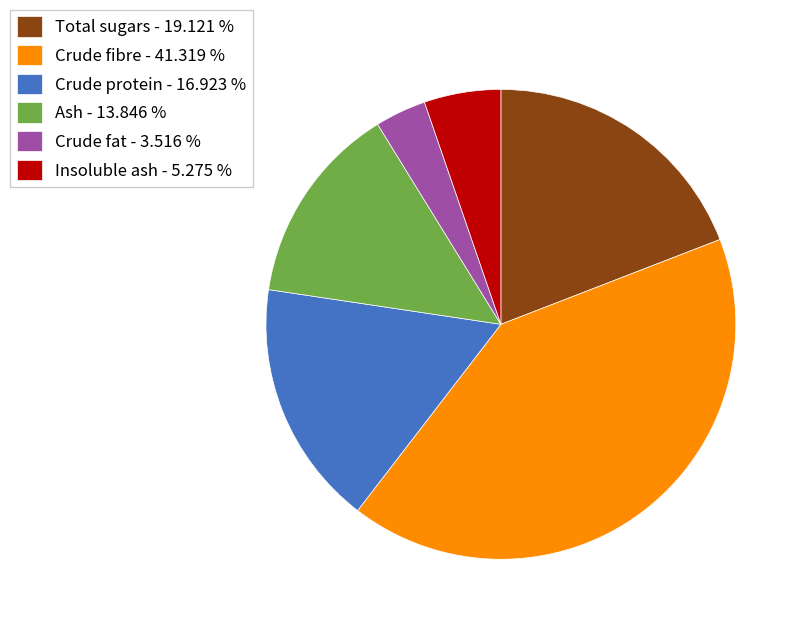

Approximately how many times larger is the value at Insoluble ash - 5.275 % compared to Ash - 13.846 %?

0.4